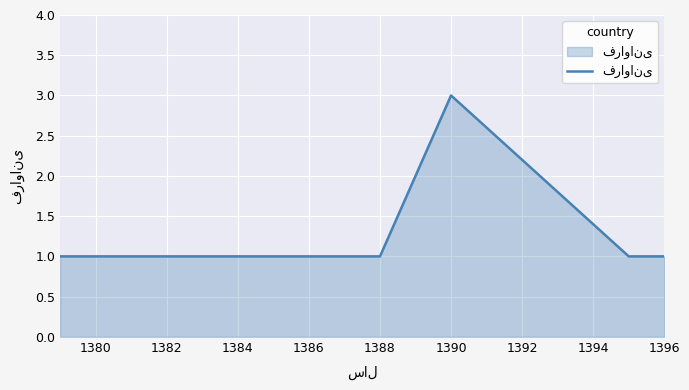

What is the maximum value shown in the chart?

3